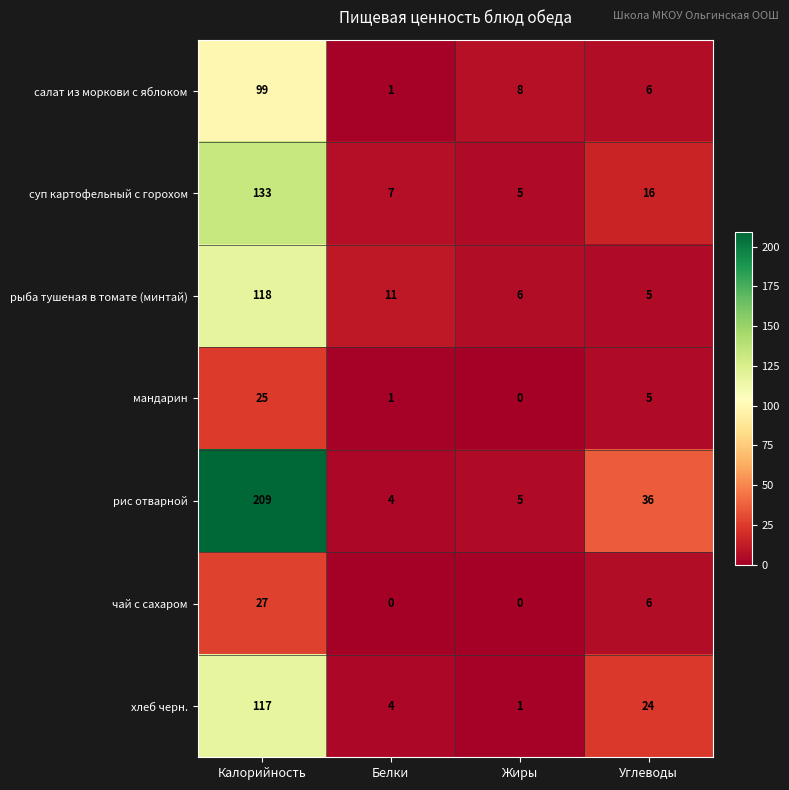

What is the total value across all series at Жиры?

25